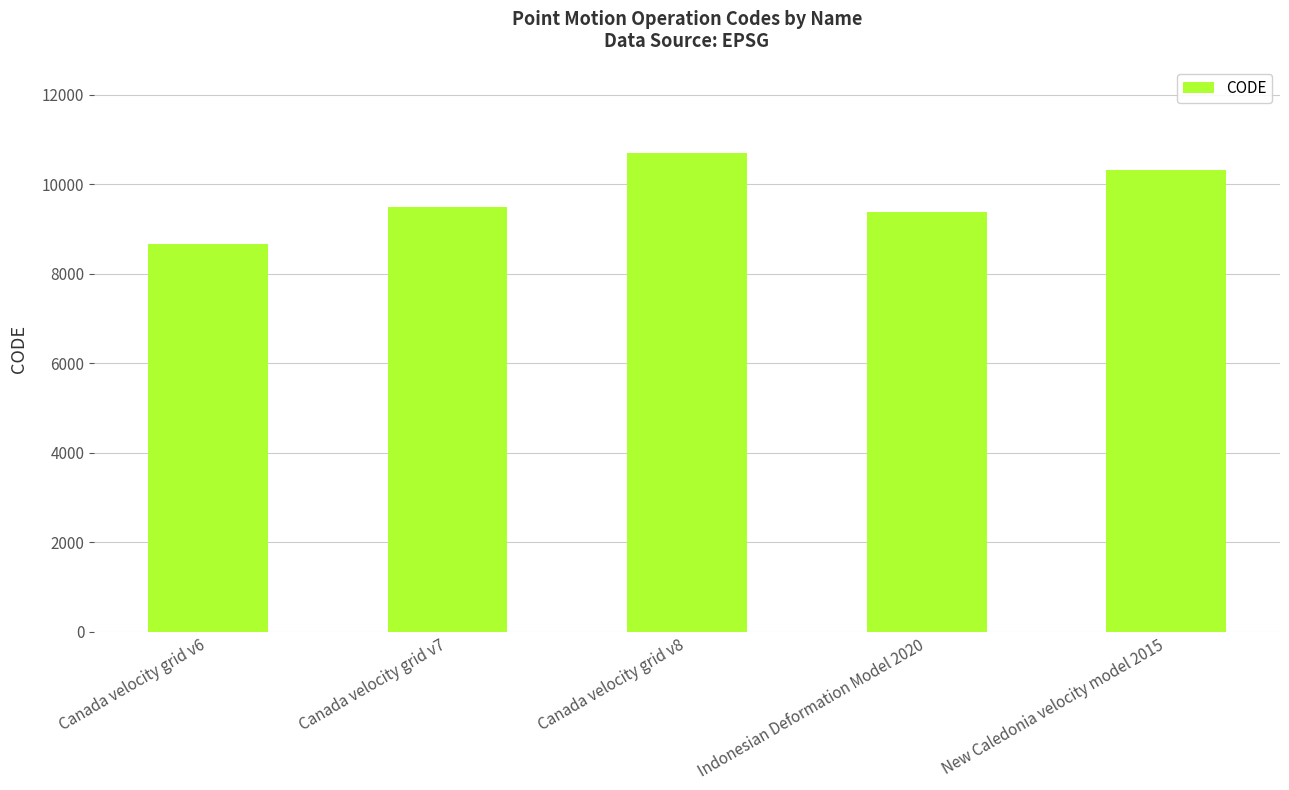

What is the smallest value displayed?

8676